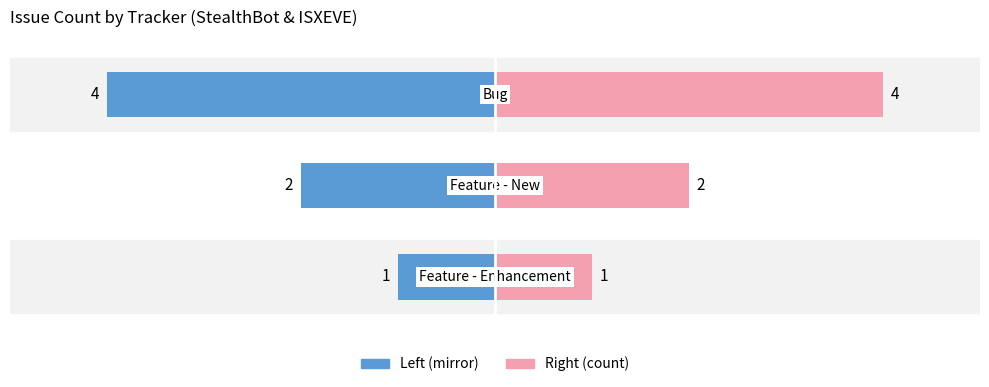

Which series has the largest range (max minus min)?

Count (Left)